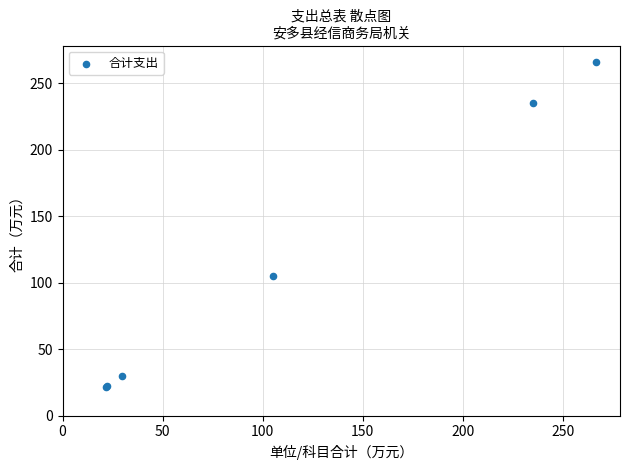

What Y value in the scatter plot is closest to 143?

105.1